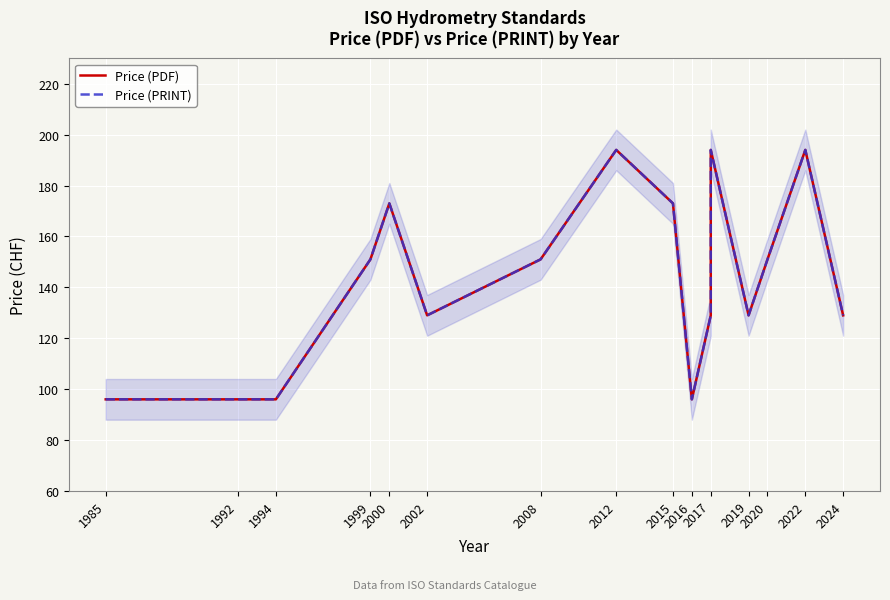

What position from the left is 2002?

6